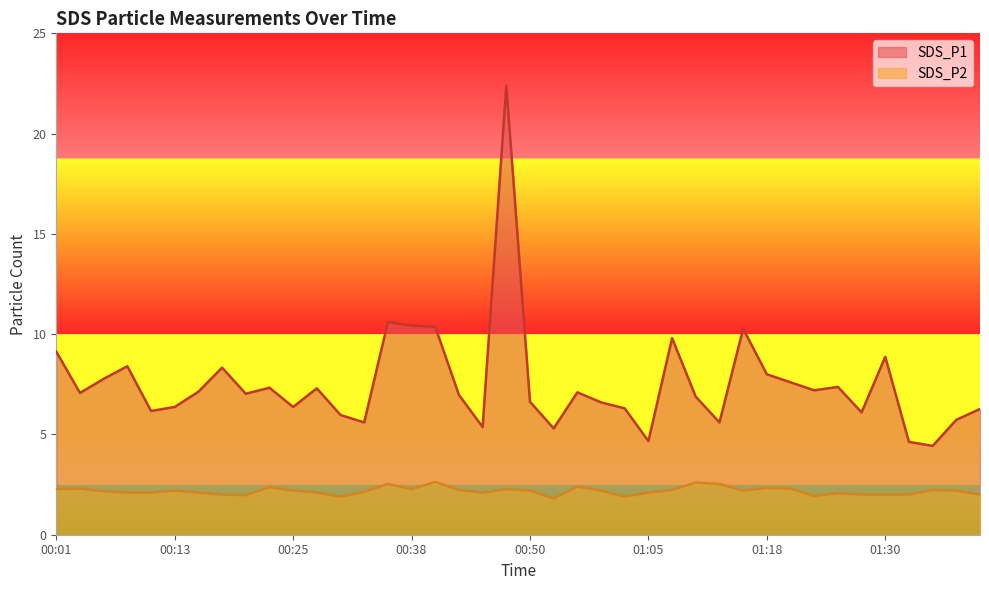

The value of SDS_P1 at 00:18 is 5.4. True or false?

False